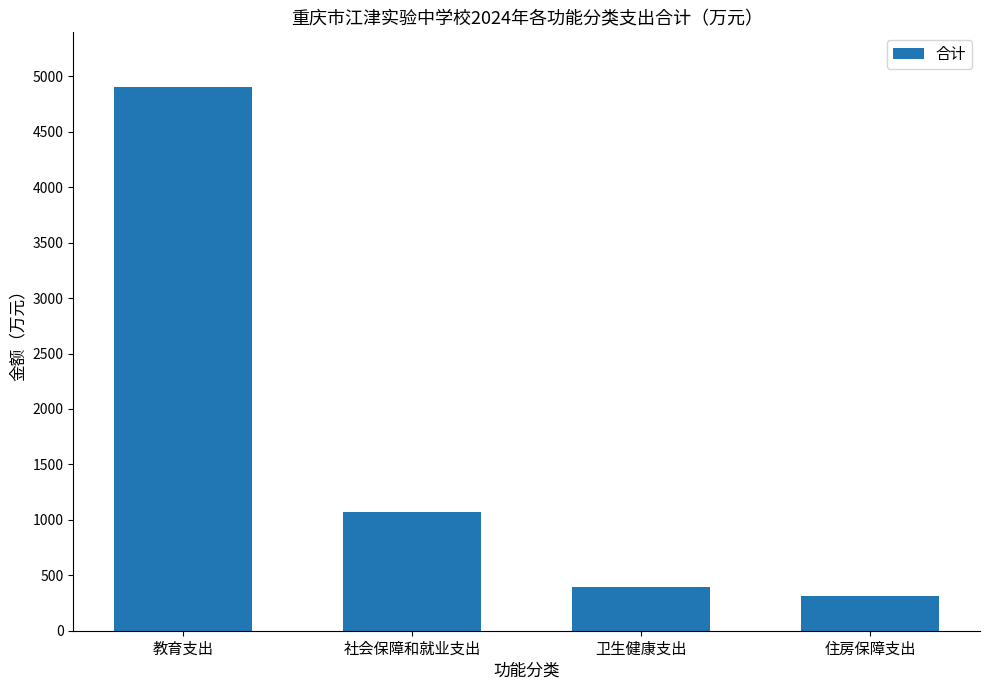

What is the average value?

1671.4